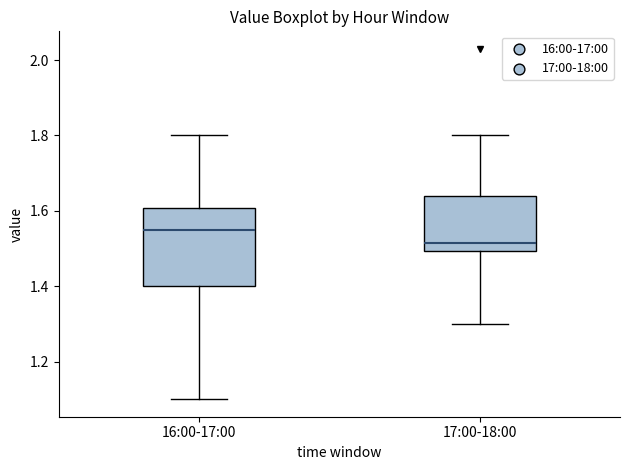

Reading left to right, transcribe this box plot: for each box, give where its median line is, the range the box spans, and where its two whiskers end, as read against the y-axis. The values are not printed on the chart, so give them approximately, as read against the axis.

16:00-17:00: median 1.56, box 1.40 to 1.60, whiskers 1.10 to 1.80
17:00-18:00: median 1.52, box 1.50 to 1.64, whiskers 1.30 to 1.80